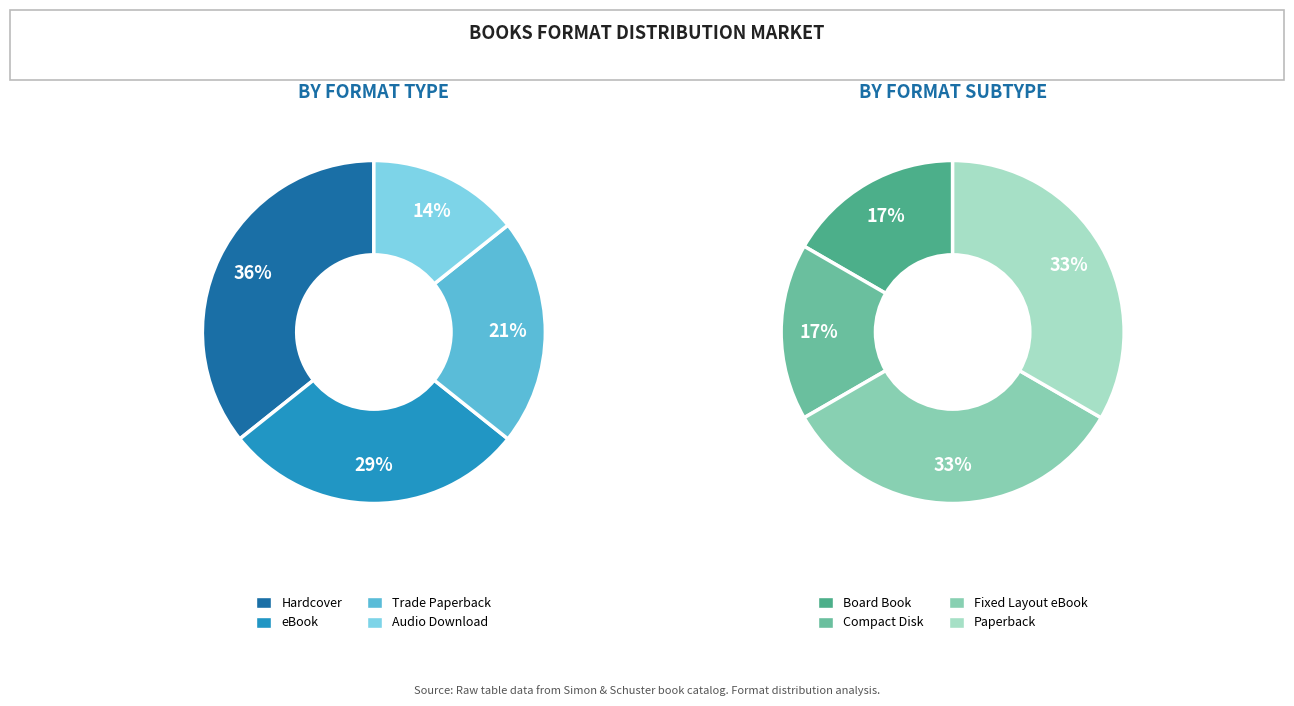

How many segments does this pie chart have?

8